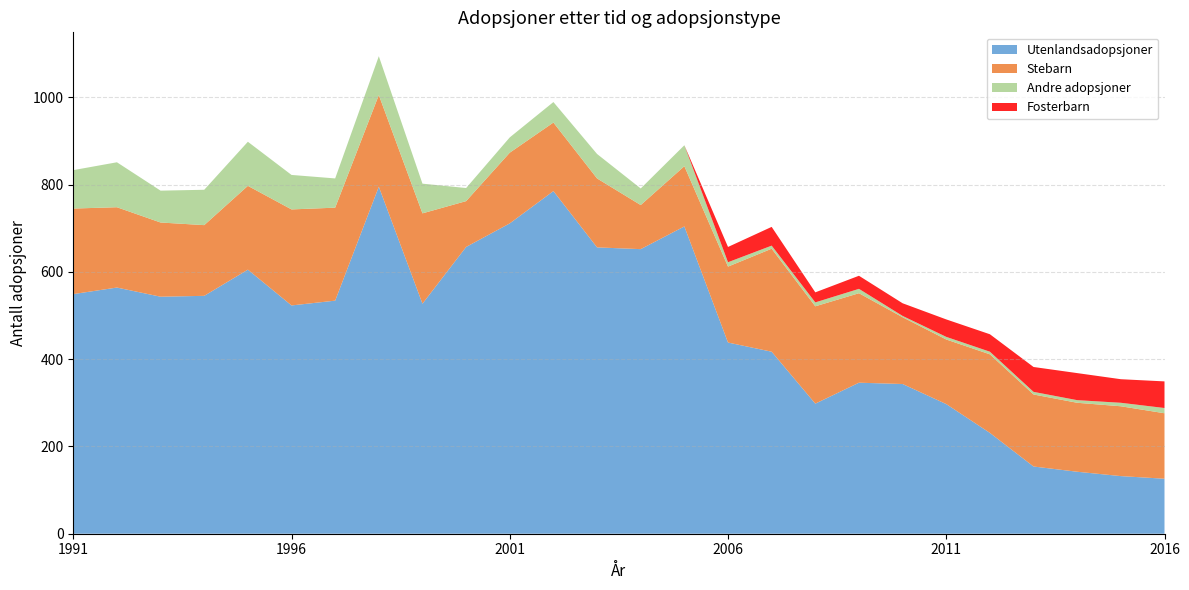

Reading left to right, transcribe all the data shown in this chart.

Utenlandsadopsjoner: 549	564	543	545	605	523	534	795	527	657	711	785	656	652	704	438	417	298	346	343	297	231	154	142	132	126
Stebarn: 196	184	170	162	192	220	213	210	207	105	162	157	158	101	138	174	236	223	205	153	148	180	165	158	160	150
Andre adopsjoner: 88	103	73	81	101	79	67	89	68	30	35	47	56	38	48	10	7	9	10	3	6	6	6	6	8	12
Fosterbarn: 0	0	0	0	0	0	0	0	0	0	0	0	0	0	0	35	43	23	30	29	40	40	57	62	54	61